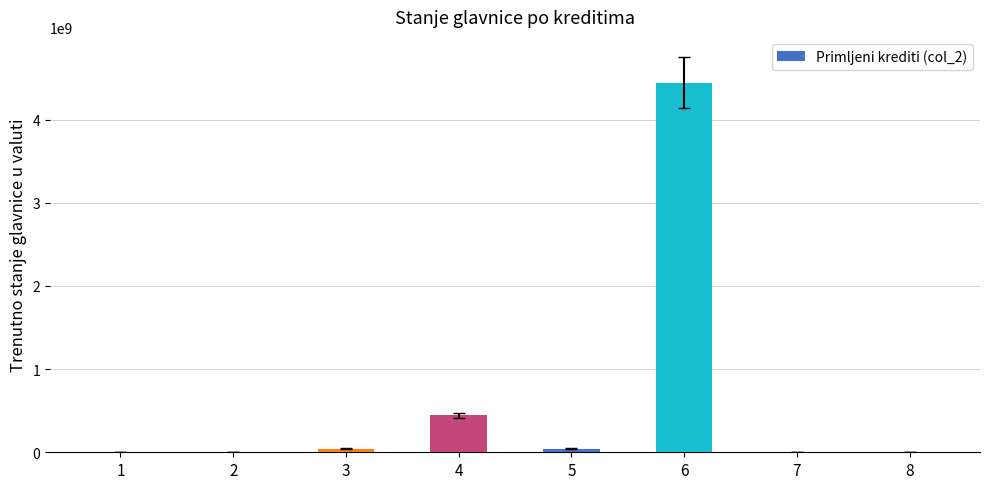

What is the change in value from 1 to 8?

-440000